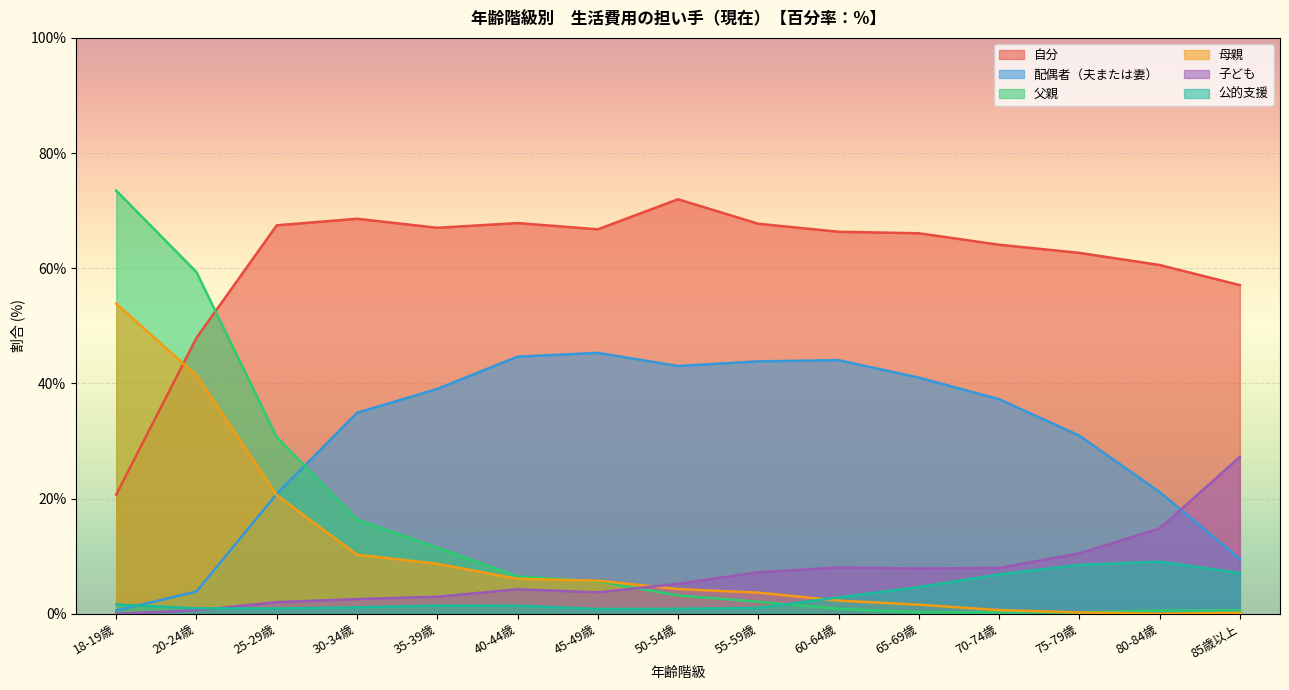

How many data points in 子ども are less than 5?

7